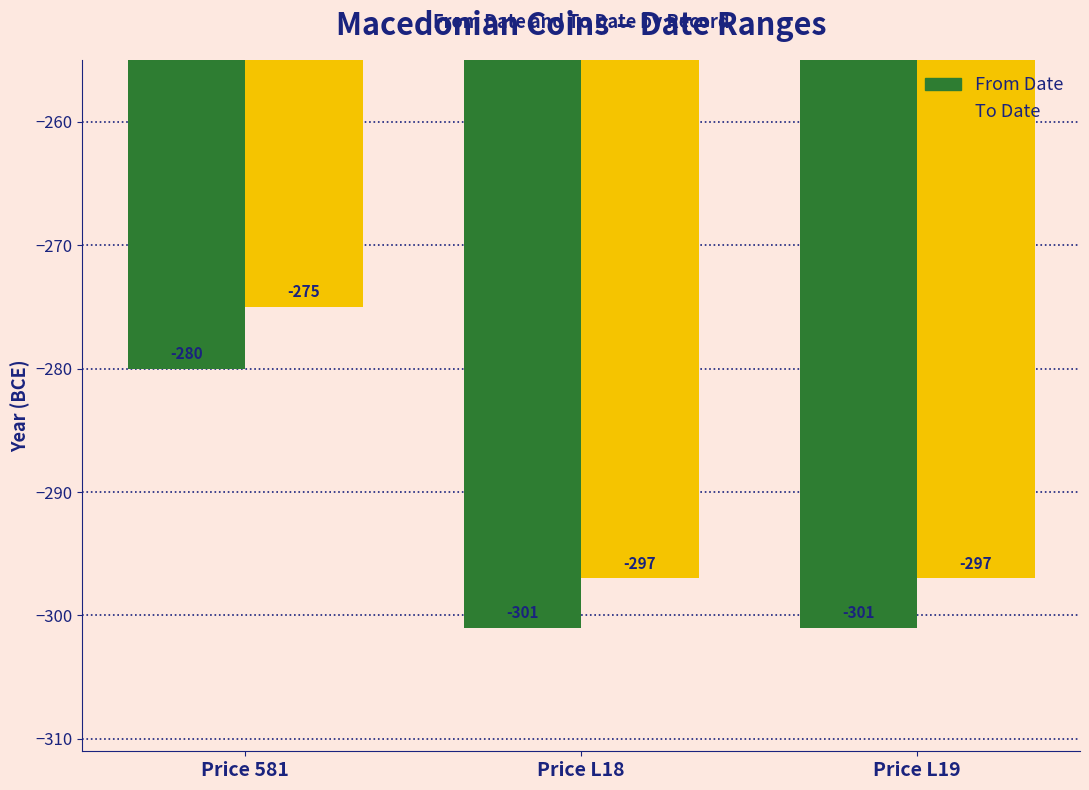

What is the total value across all series at Price 581?

-555